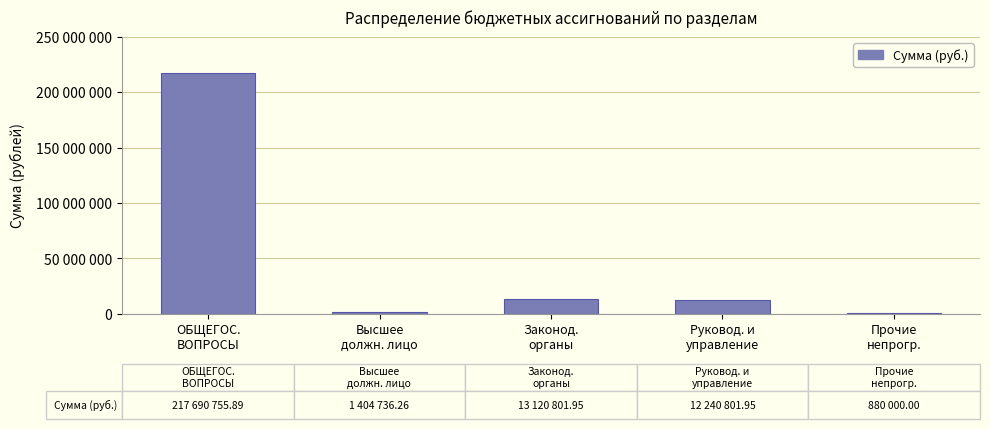

Are the bars horizontal?

No